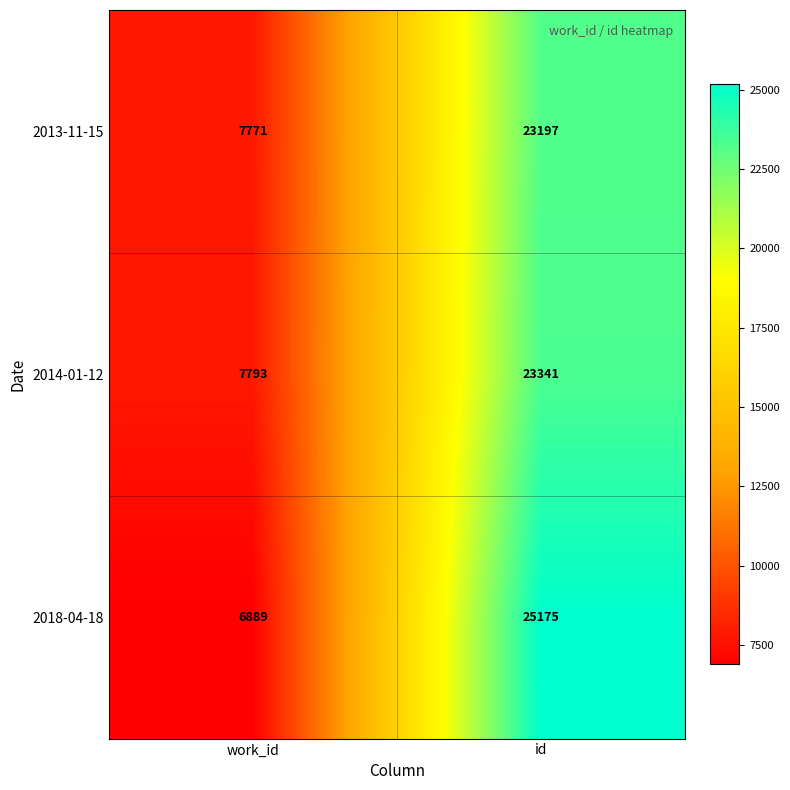

At which category is the sum across all series the highest?

id